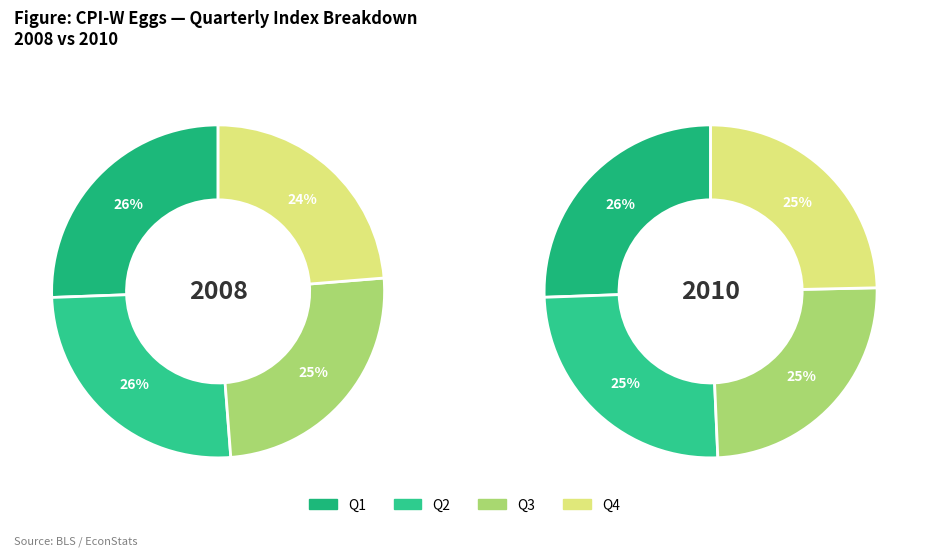

To the nearest percent, what is the difference between the largest and smallest slice percentages?

2%